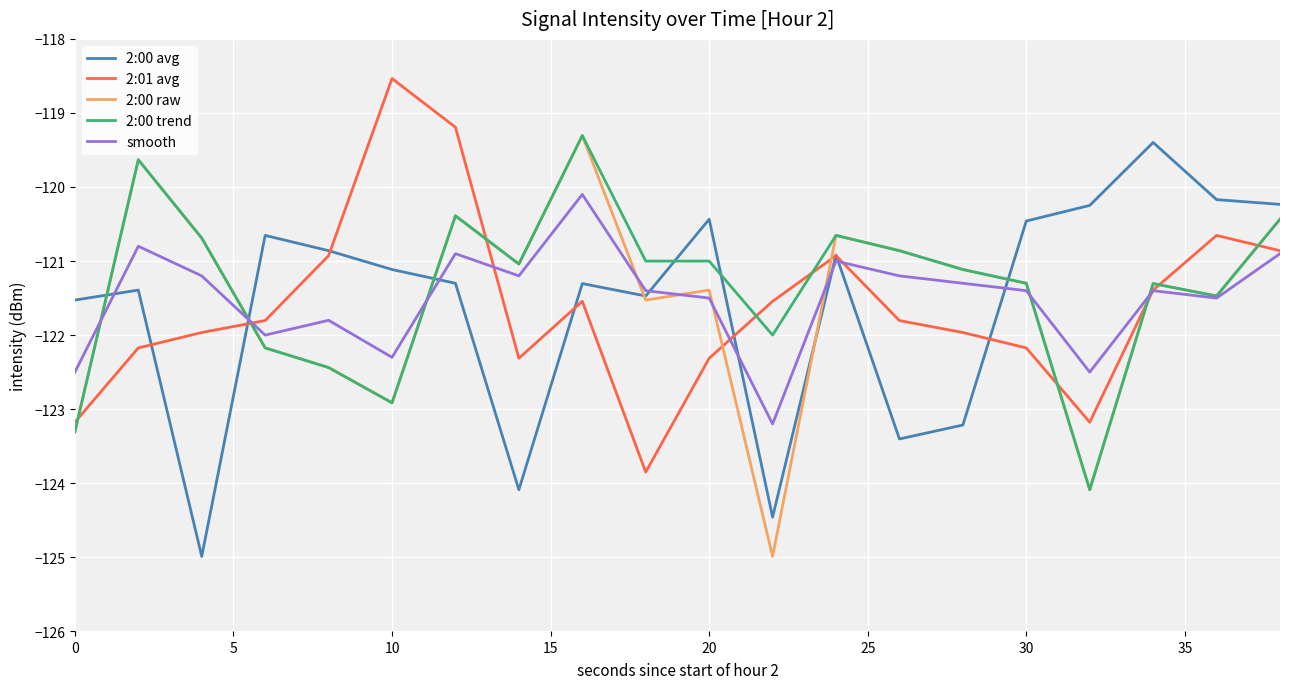

What is the lowest value of the smooth series?

-123.2